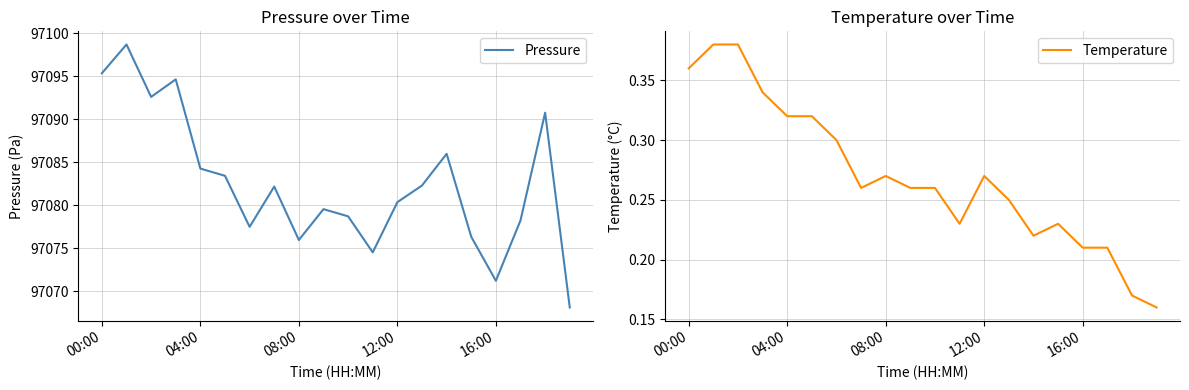

What is the minimum value for Pressure?

97068.1